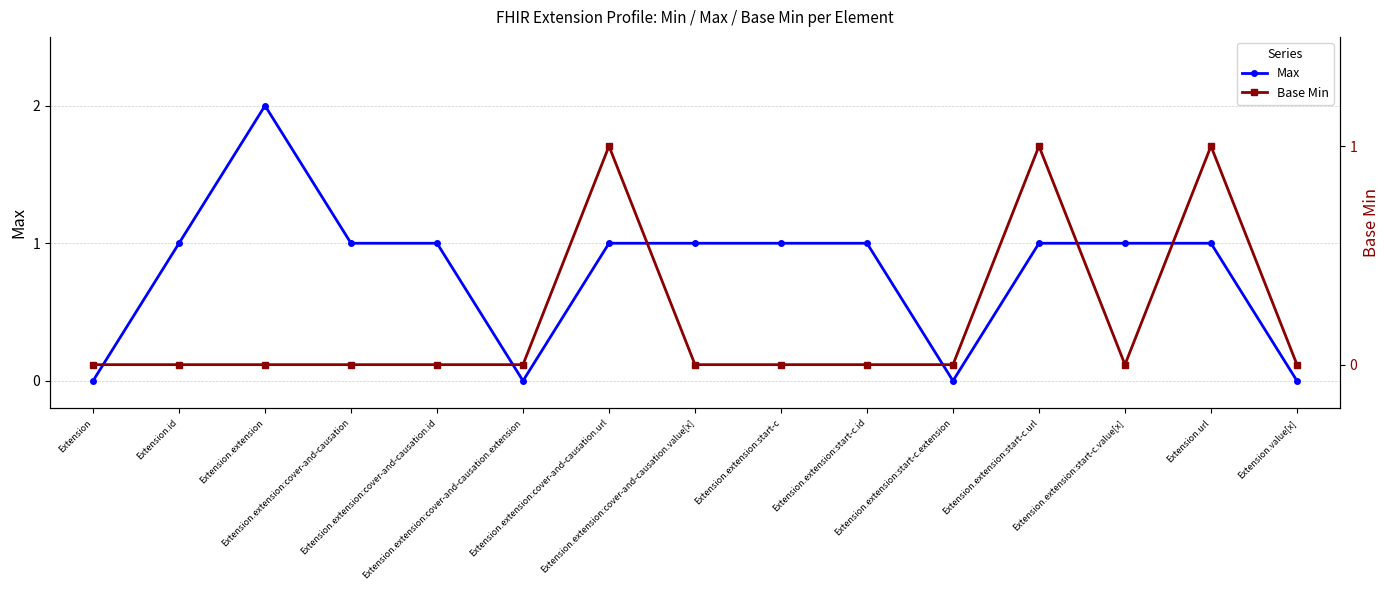

True or false: Base Min and Max intersect in this chart.

False